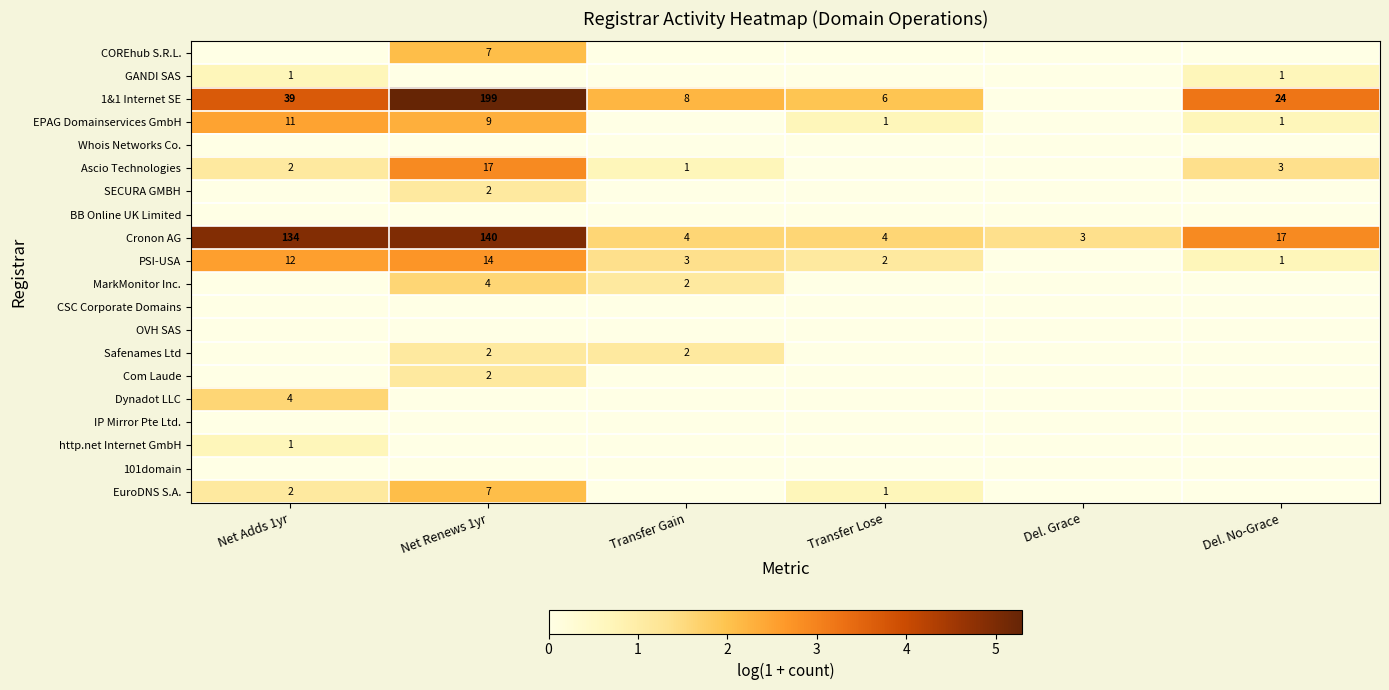

Is it true that Com Laude equals 3 at Net Renews 1yr?

False